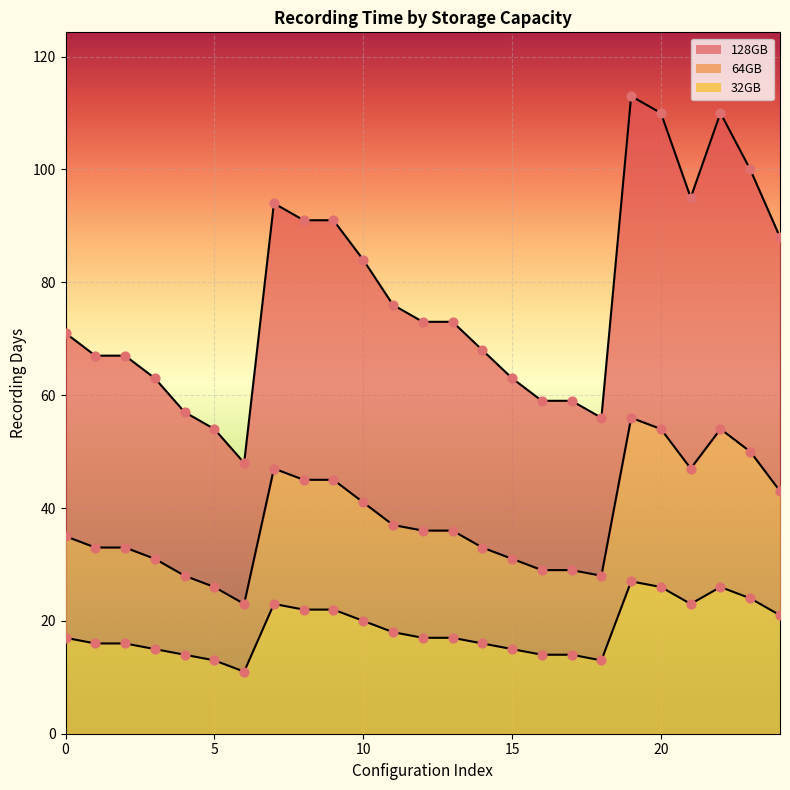

Which series has the widest spread of Y values?

128GB